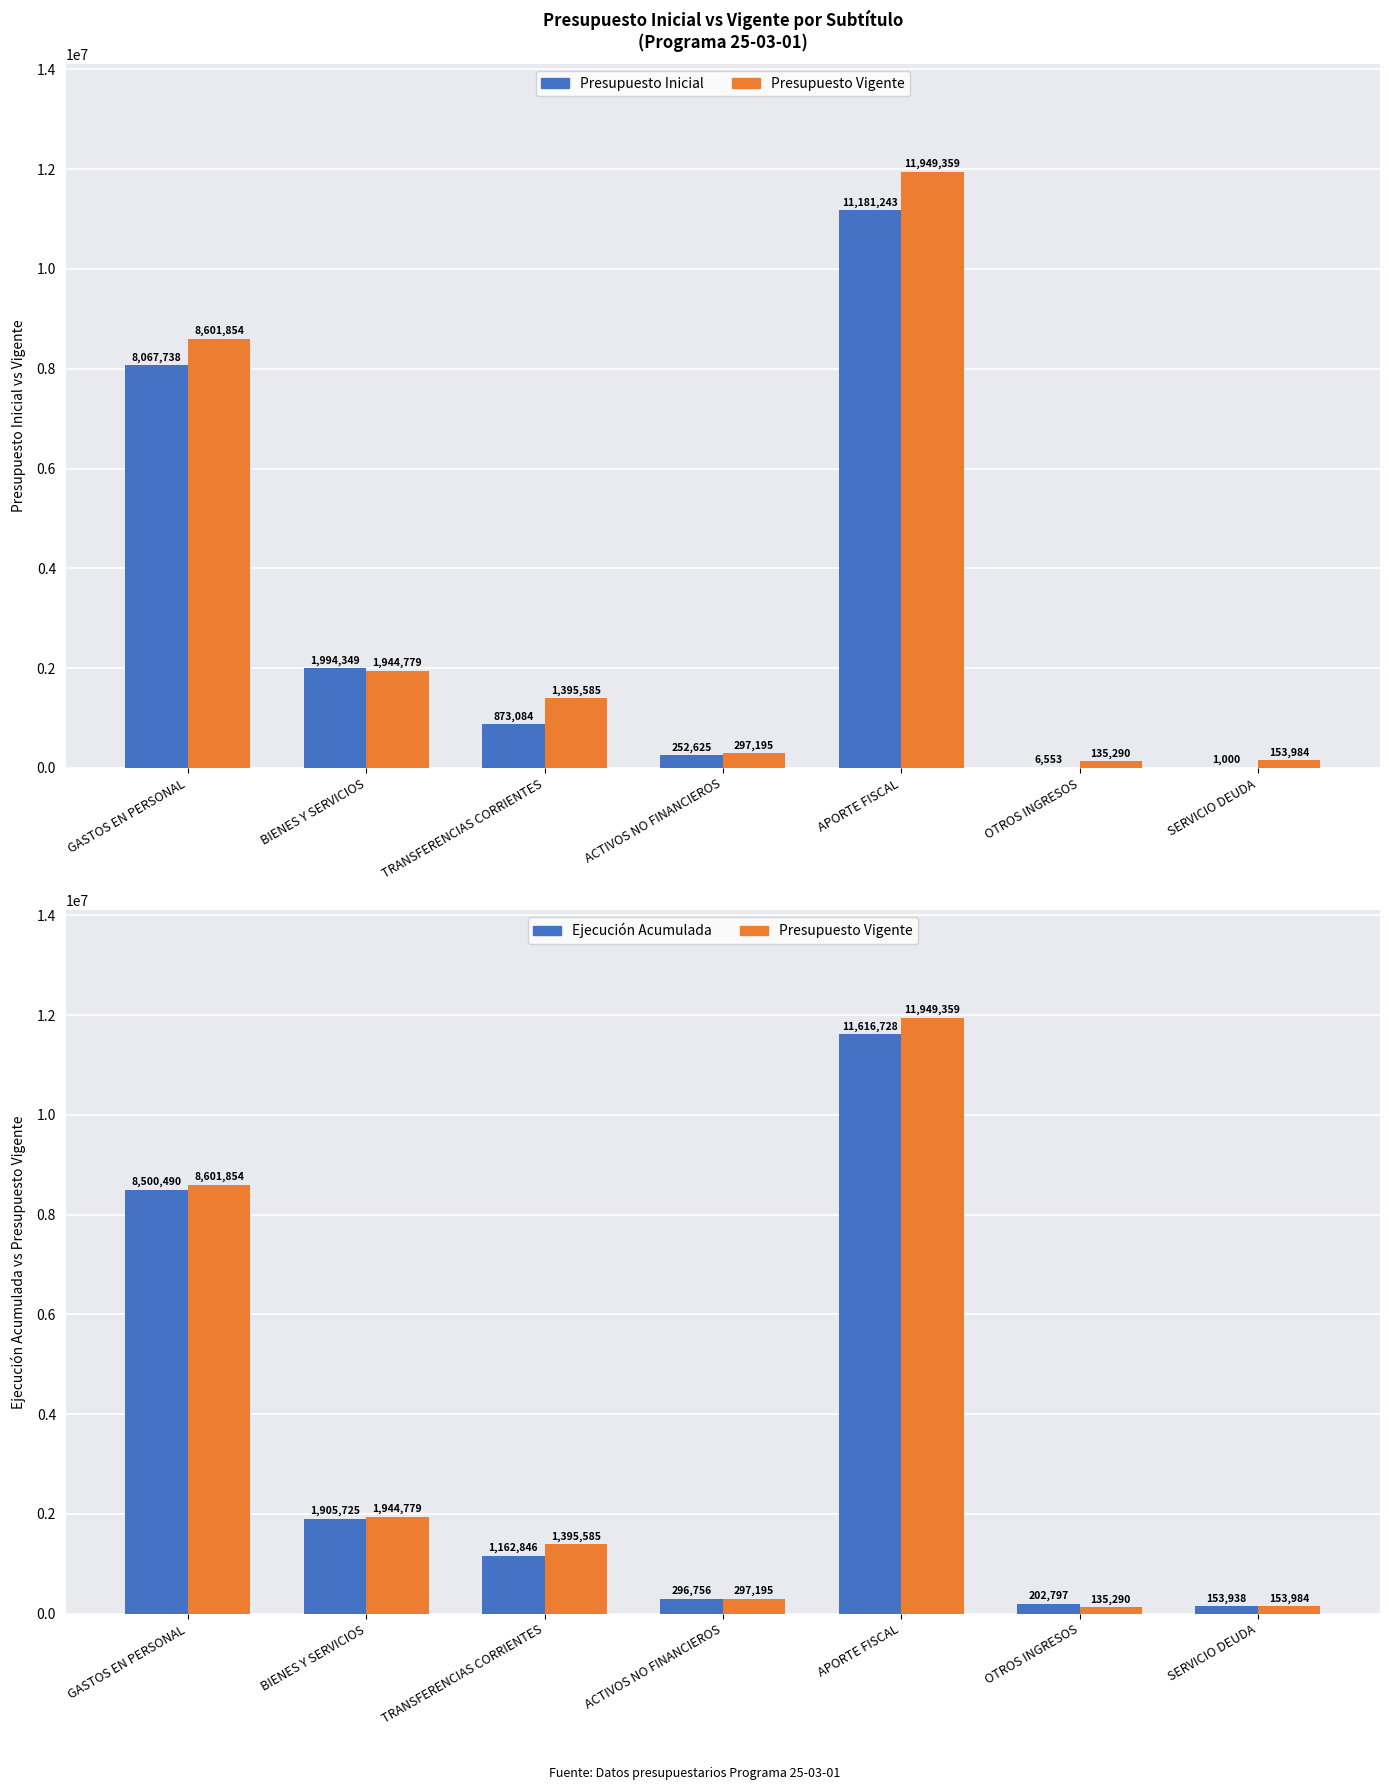

At how many categories does at least one series exceed 2524704?

2